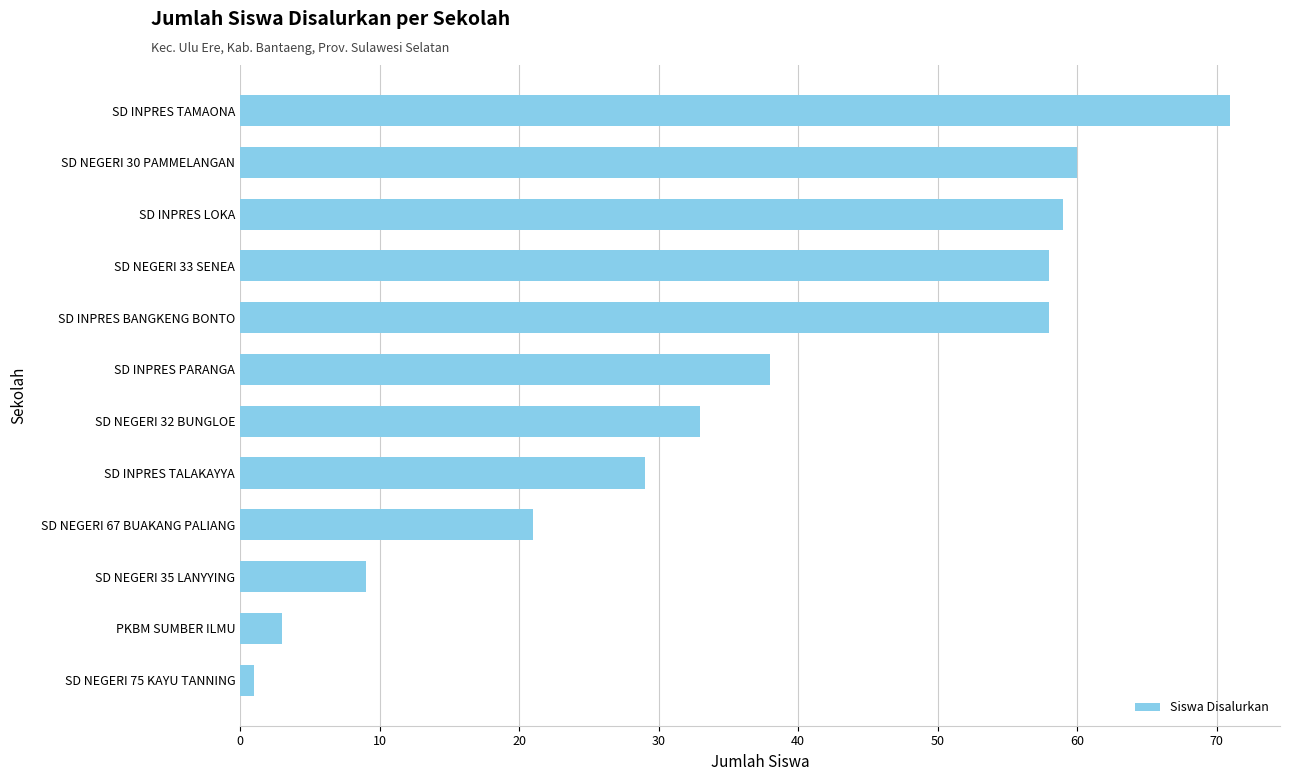

Does the chart contain any negative values?

No